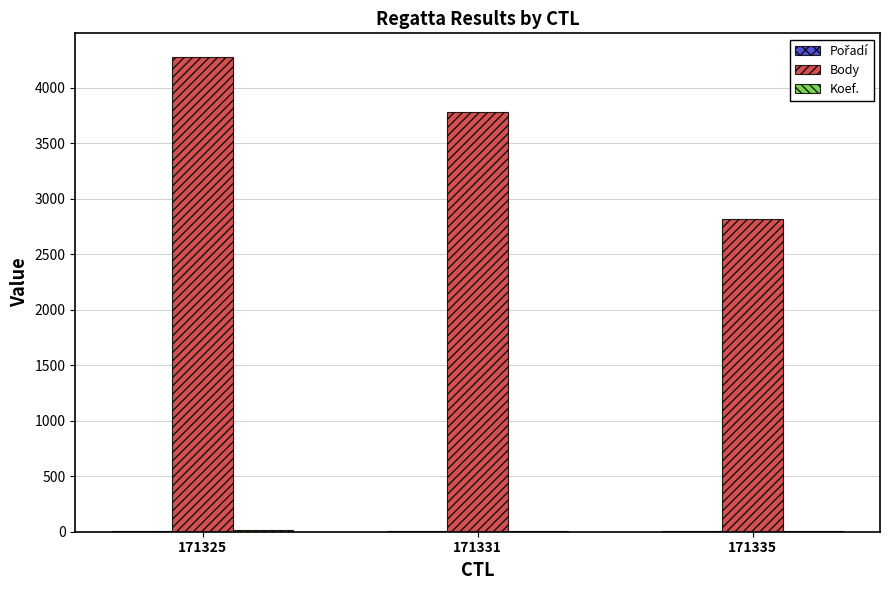

Which series has the largest total across all categories?

Body